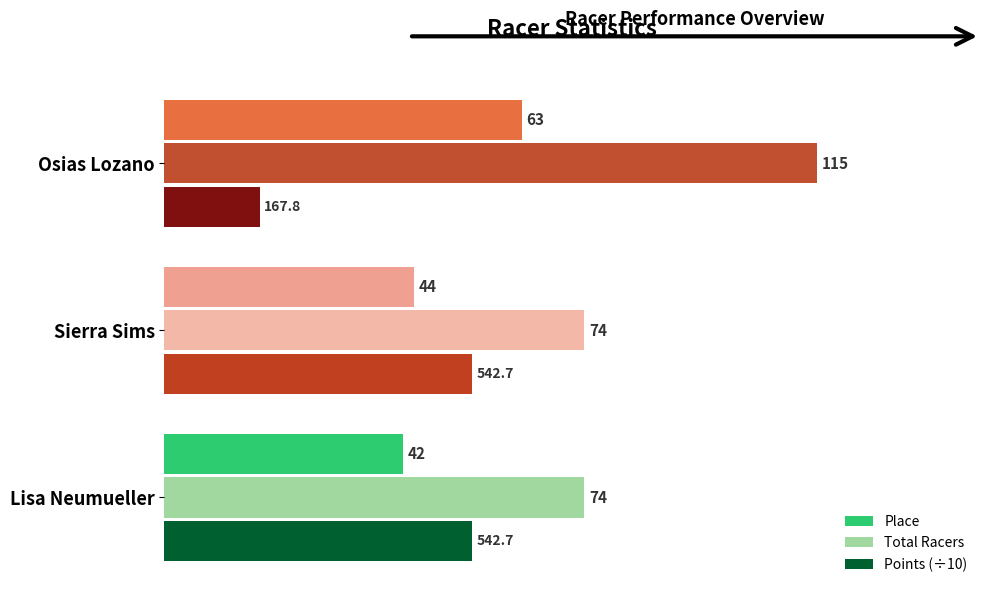

Count the number of categories in the chart.

3